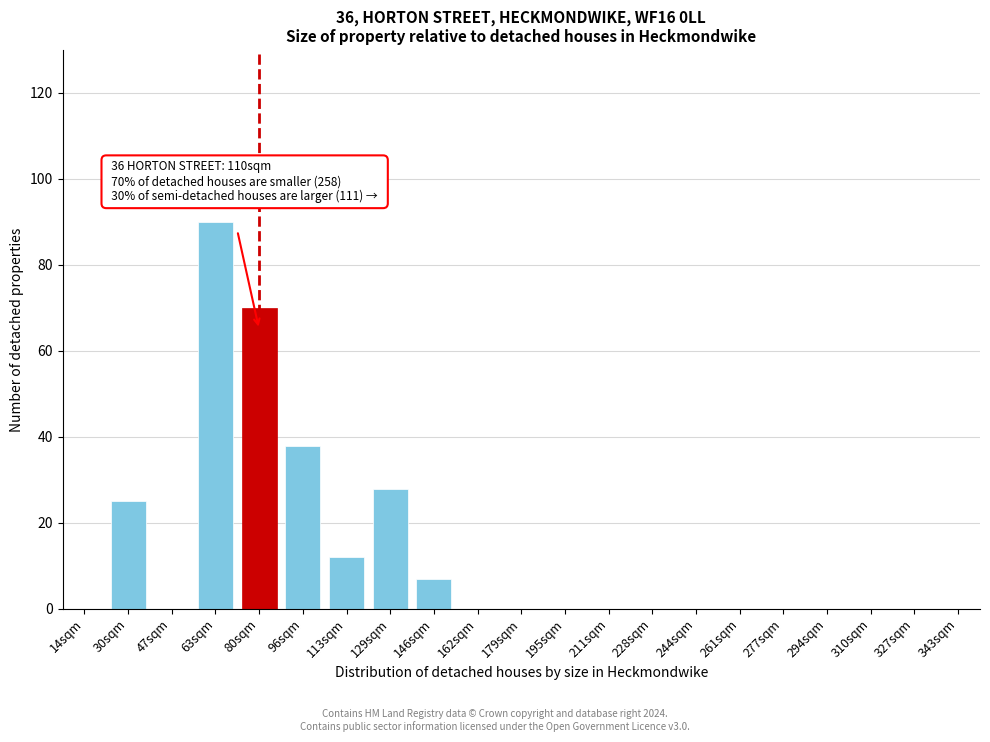

Reading left to right, list all the values displayed in this chart.

14sqm=0	30sqm=25	47sqm=0	63sqm=90	80sqm=70	96sqm=38	113sqm=12	129sqm=28	146sqm=7	162sqm=0	179sqm=0	195sqm=0	211sqm=0	228sqm=0	244sqm=0	261sqm=0	277sqm=0	294sqm=0	310sqm=0	327sqm=0	343sqm=0